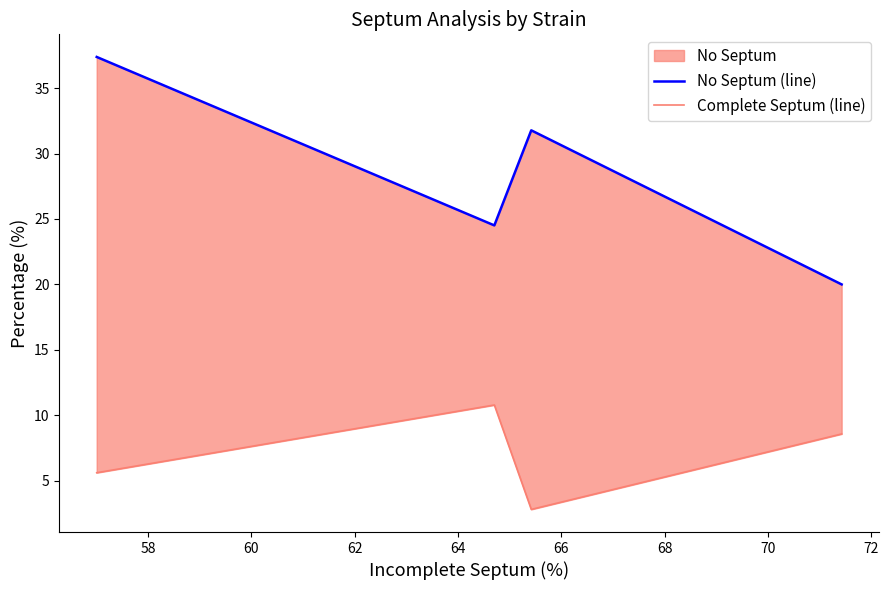

True or false: No Septum (line) and Complete Septum (line) cross at least once.

False